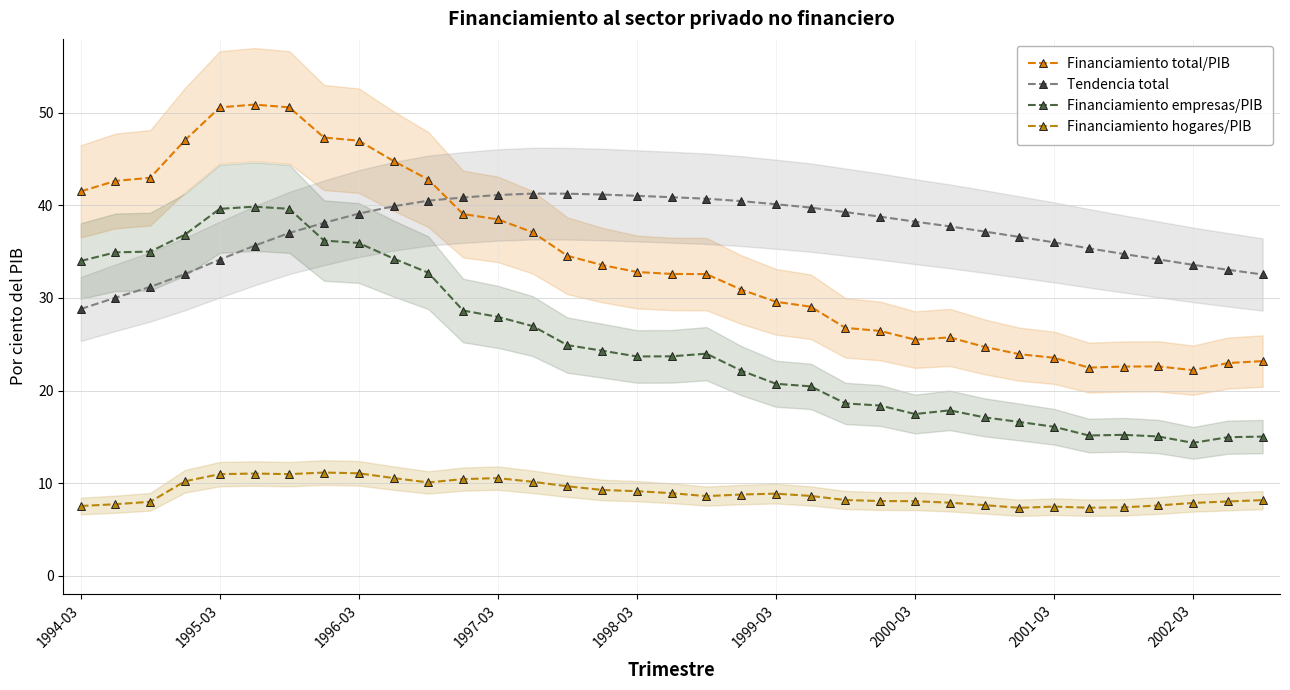

True or false: Financiamiento total/PIB and Financiamiento empresas/PIB intersect in this chart.

False